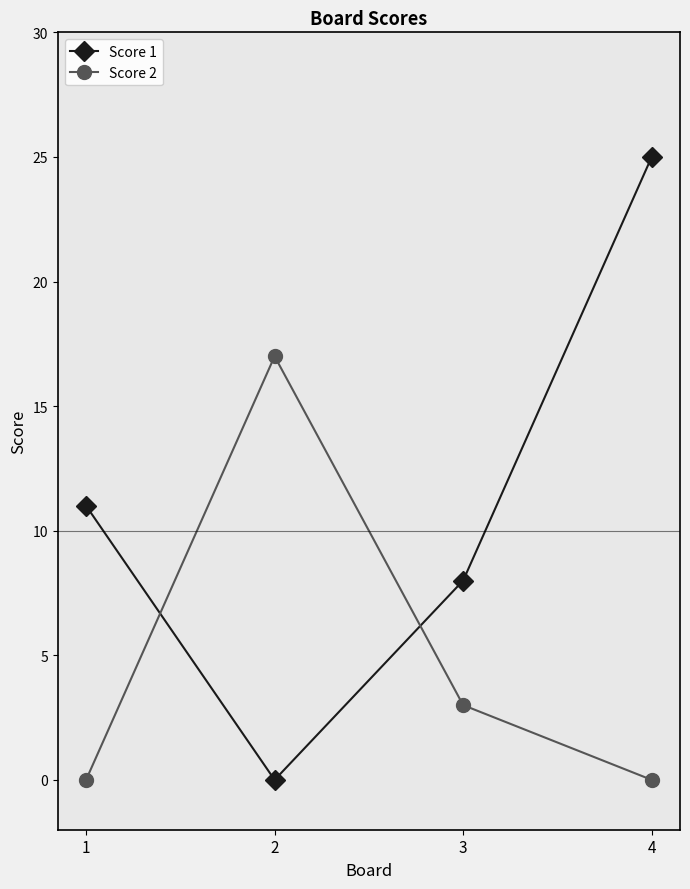

At how many categories does at least one series exceed 13?

2